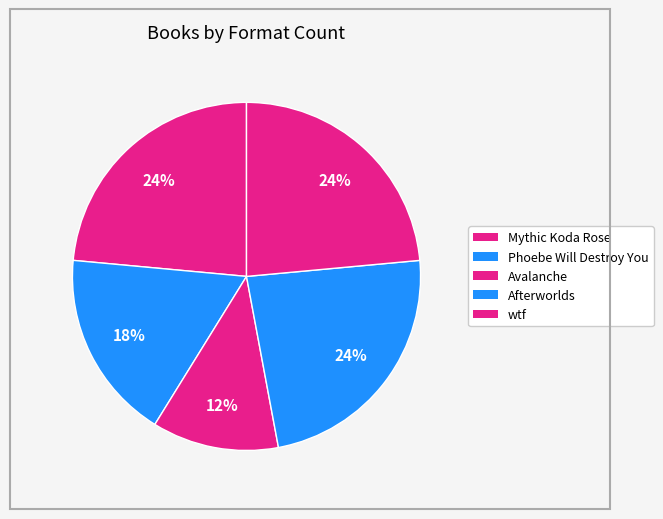

Does Phoebe Will Destroy You account for over 50% of the chart?

No